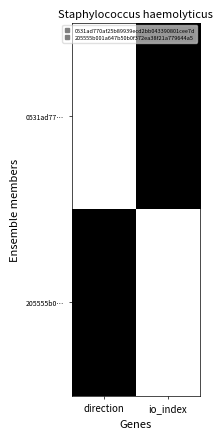

List the series in order of their peak value, highest first.

0531ad77…, 205555b0…